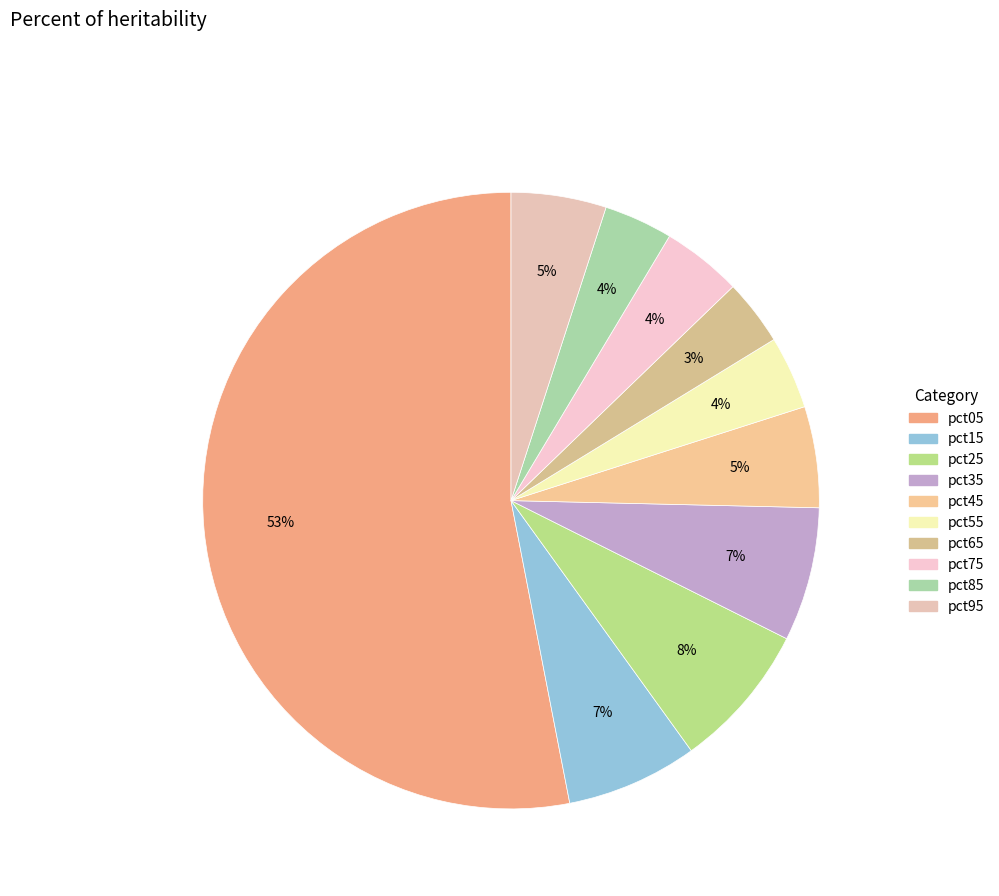

Does pct05 represent more than half of the total?

Yes